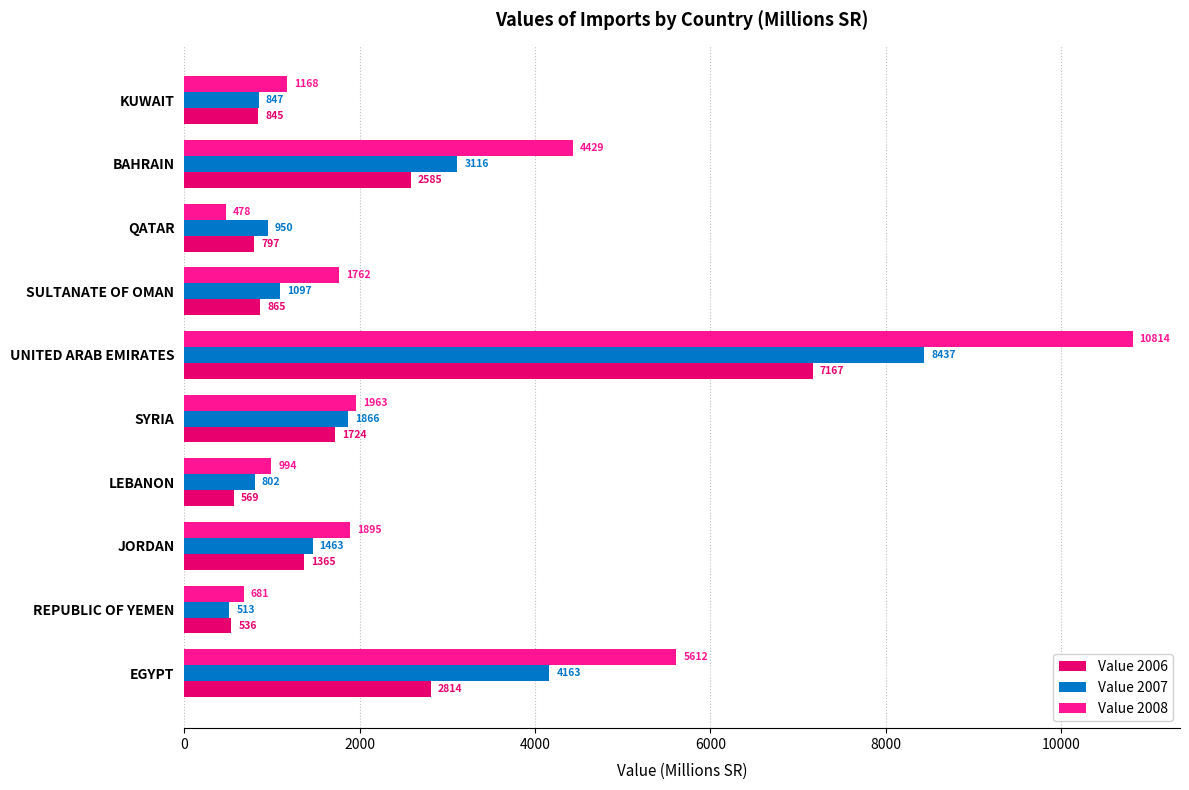

What is the sum of all Value 2008 values?

29796